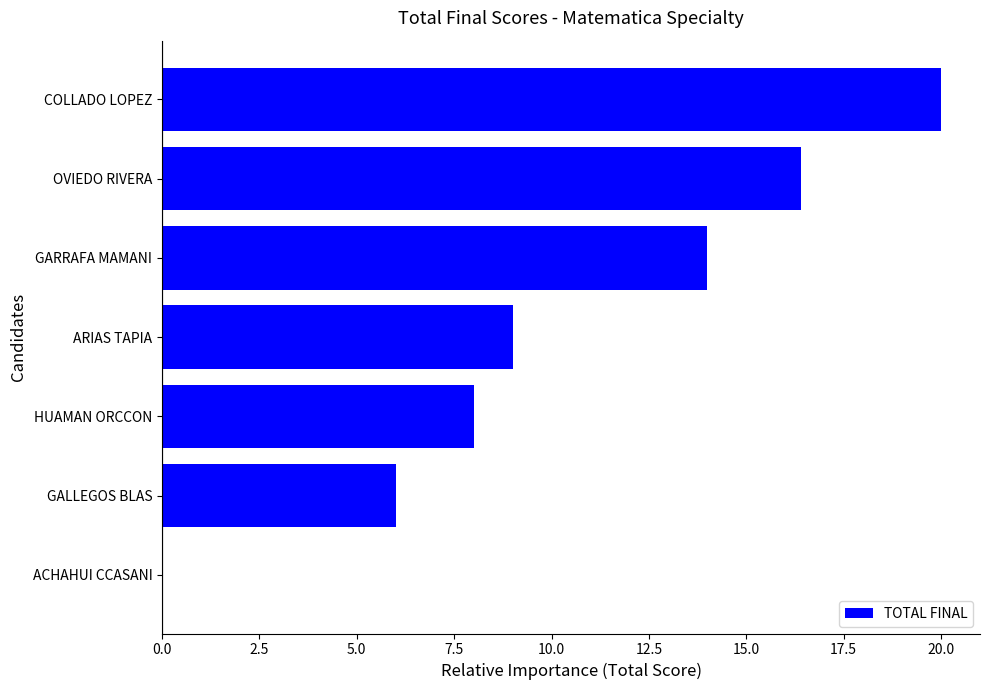

What is the change in value from GALLEGOS BLAS to COLLADO LOPEZ?

+14.0